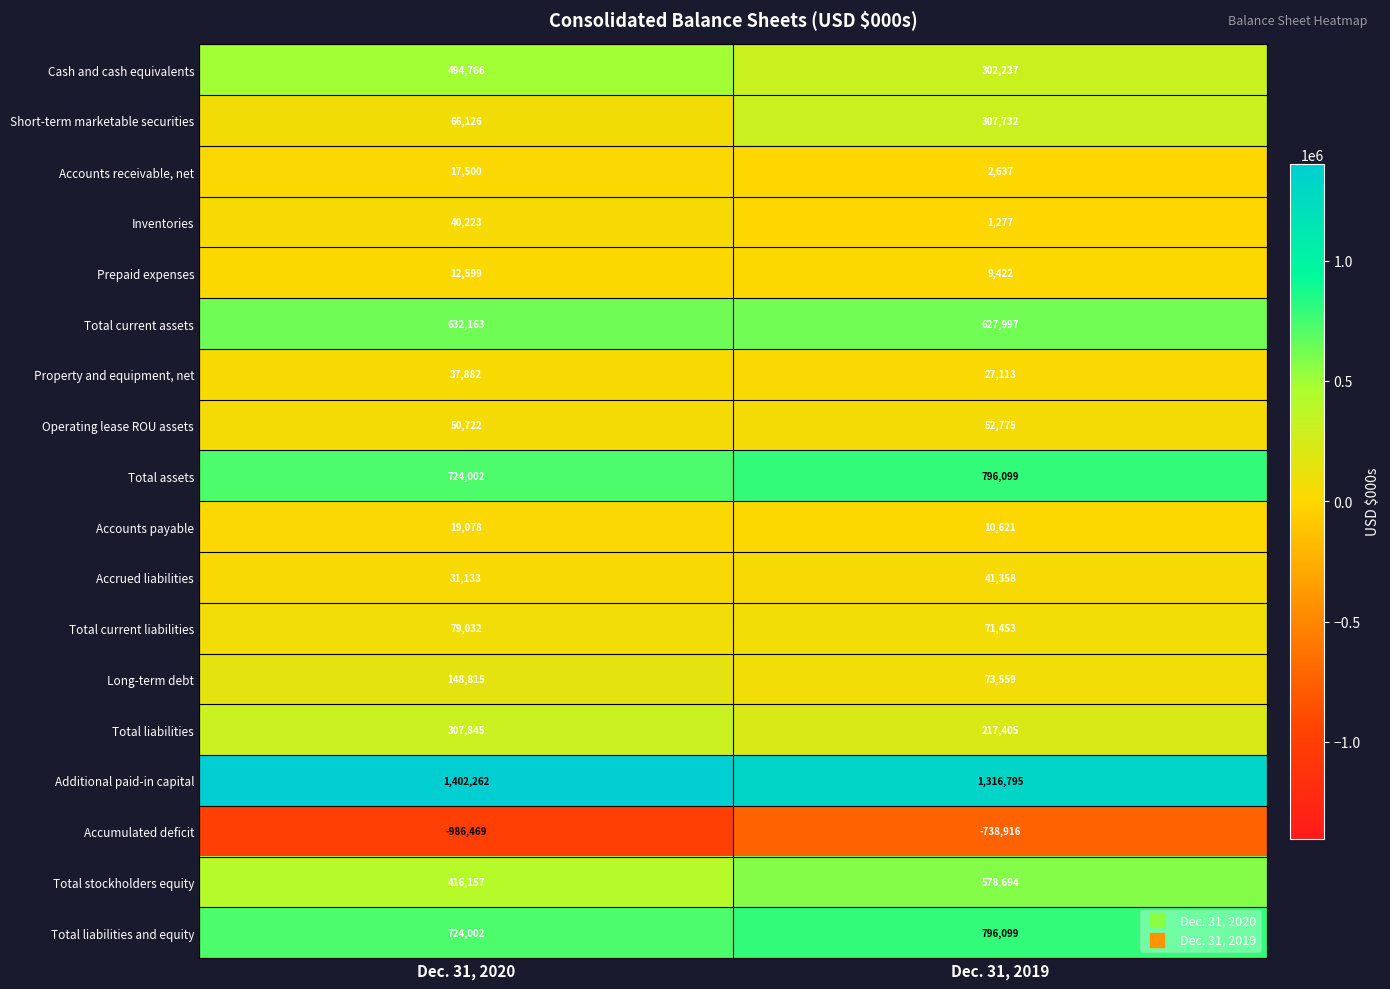

Read the Total current assets value at Dec. 31, 2019, to the nearest 50.

628000